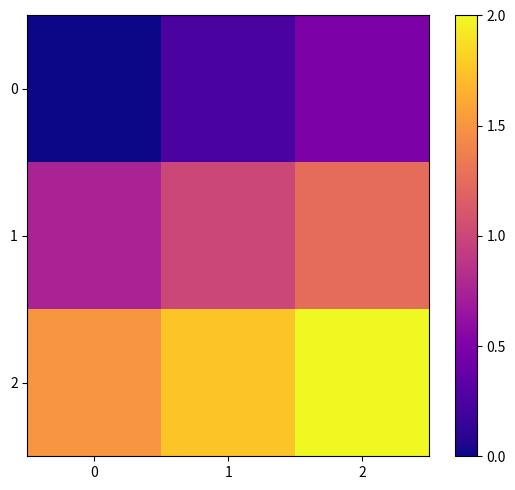

What is the difference between the highest and lowest values at 0?

1.5